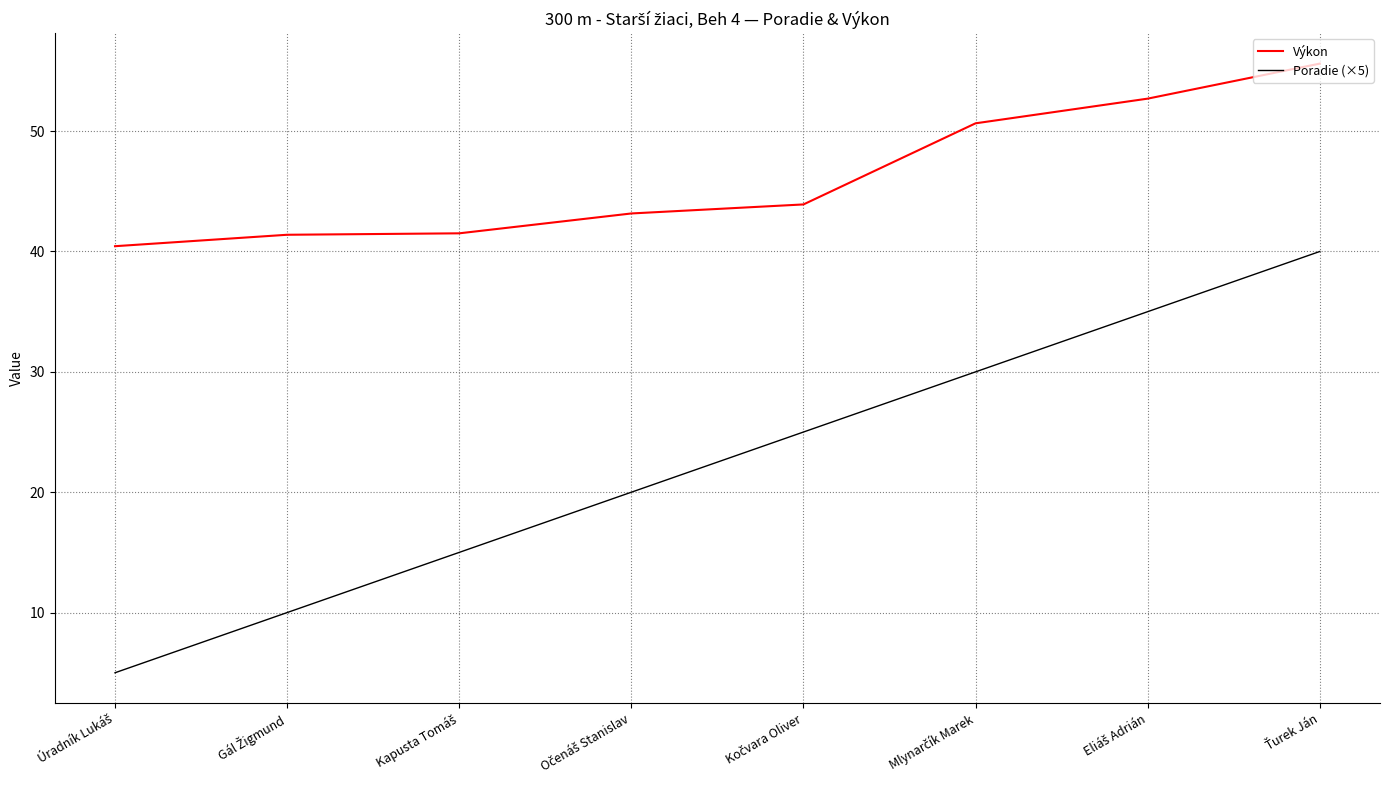

What is the average value of the Poradie (×5) series?

22.5